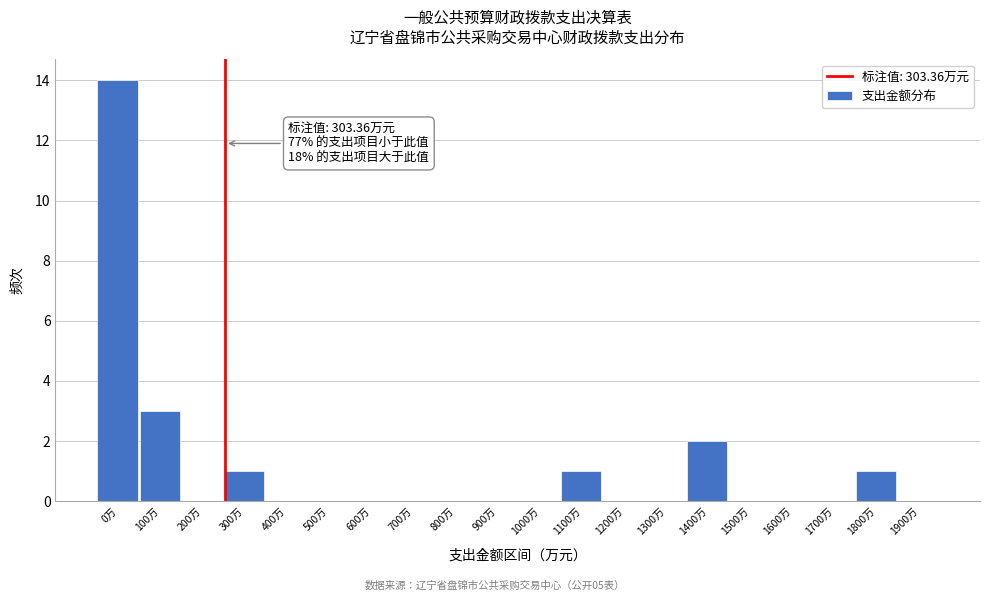

Reading left to right, what are all the values shown in this chart?

0万=14	100万=3	200万=0	300万=1	400万=0	500万=0	600万=0	700万=0	800万=0	900万=0	1000万=0	1100万=1	1200万=0	1300万=0	1400万=2	1500万=0	1600万=0	1700万=0	1800万=1	1900万=0